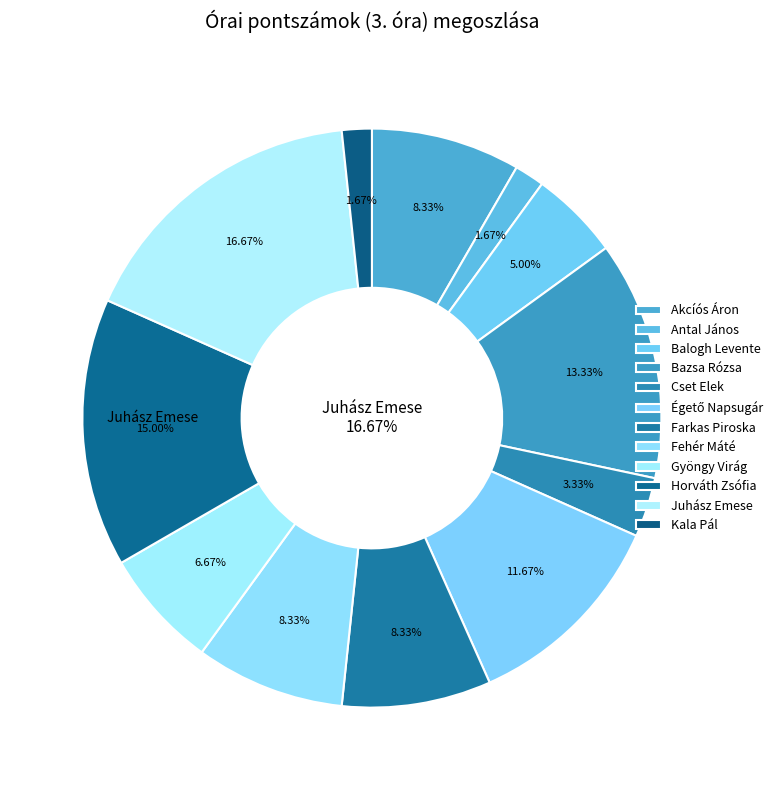

To the nearest percent, what percentage of the pie is Cset Elek?

3%